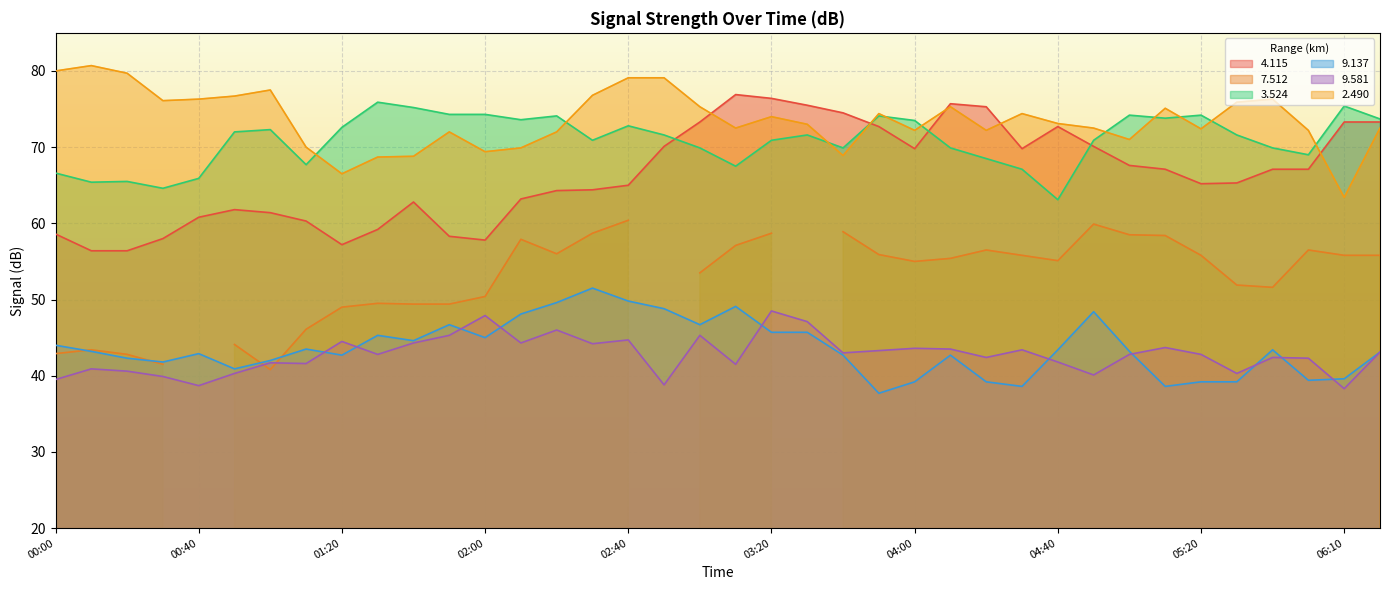

At which category does the chart reach its peak across all series?

00:10